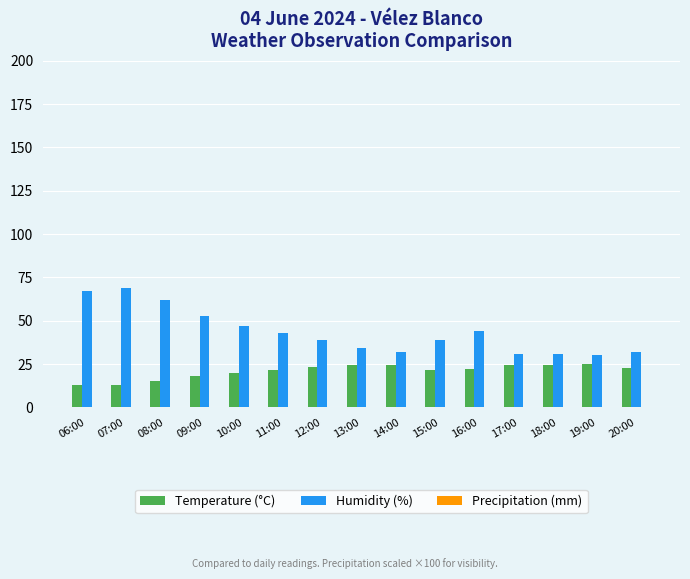

Which series has the largest total across all categories?

Humidity (%)